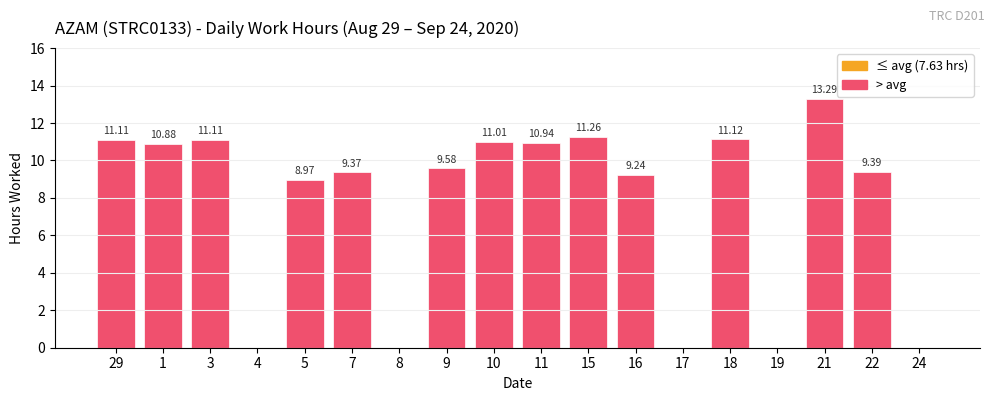

Between 29 and 19, which is larger?

29